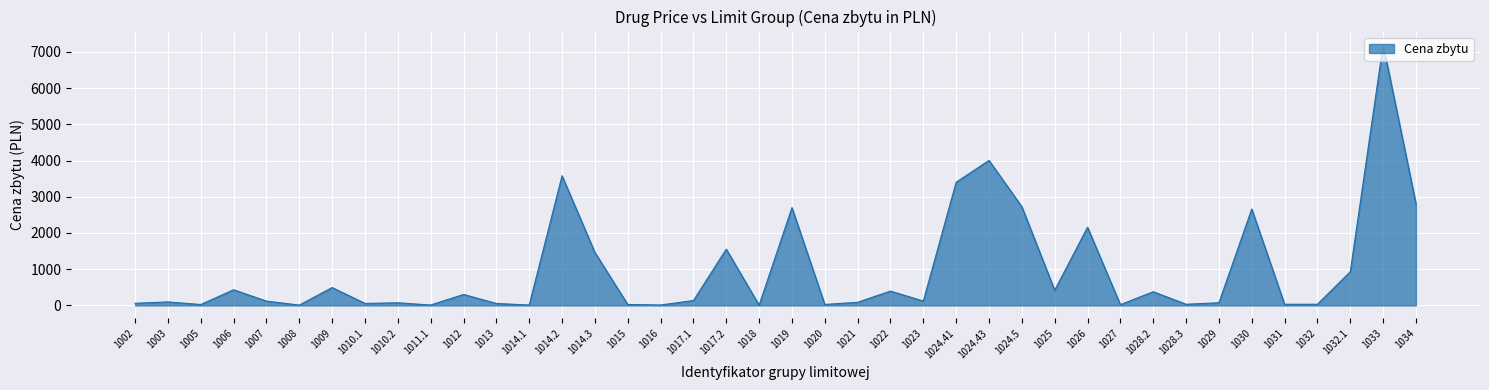

What is the change in value from 1014.3 to 1024.43?

+2542.1